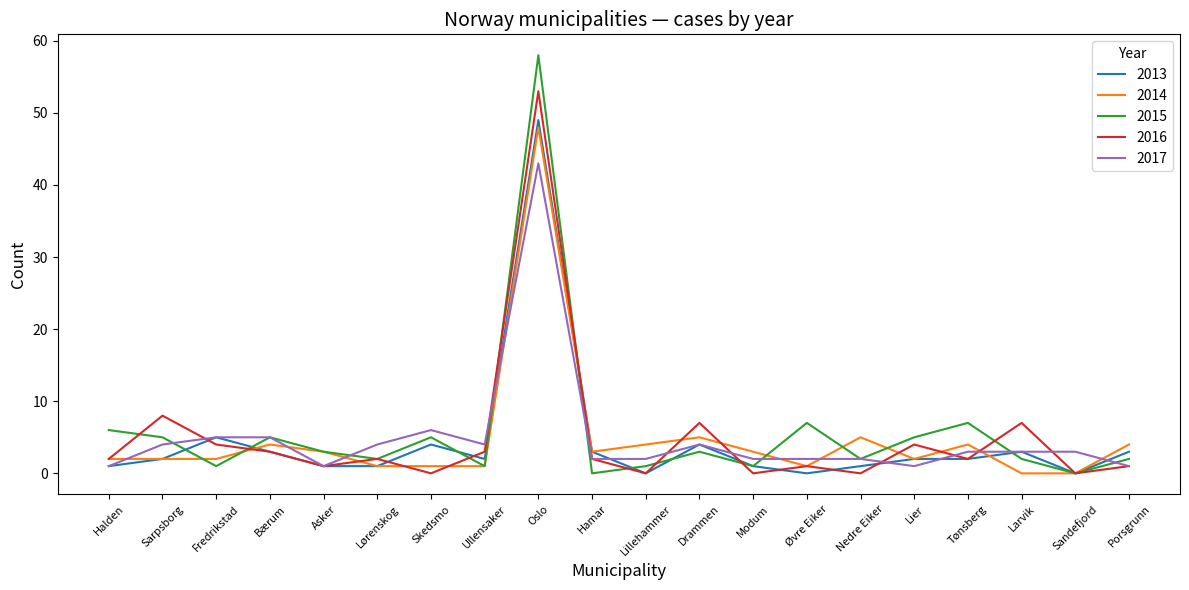

Which series has the widest spread of values?

2015